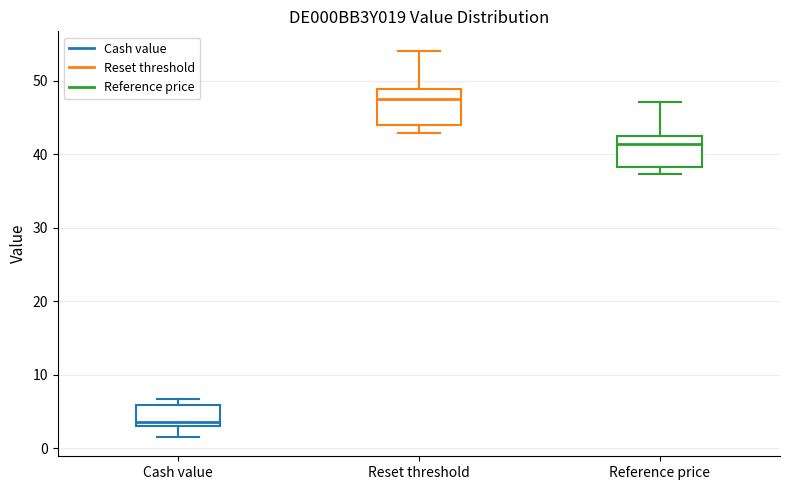

Reading left to right, read every box against the y-axis: the position of its median line, the range the box covers, and the ends of its whiskers. The values are not printed on the chart, so give them approximately, as read against the axis.

Cash value: median 4, box 3 to 6, whiskers 2 to 7
Reset threshold: median 48, box 44 to 49, whiskers 43 to 54
Reference price: median 41, box 38 to 42, whiskers 37 to 47